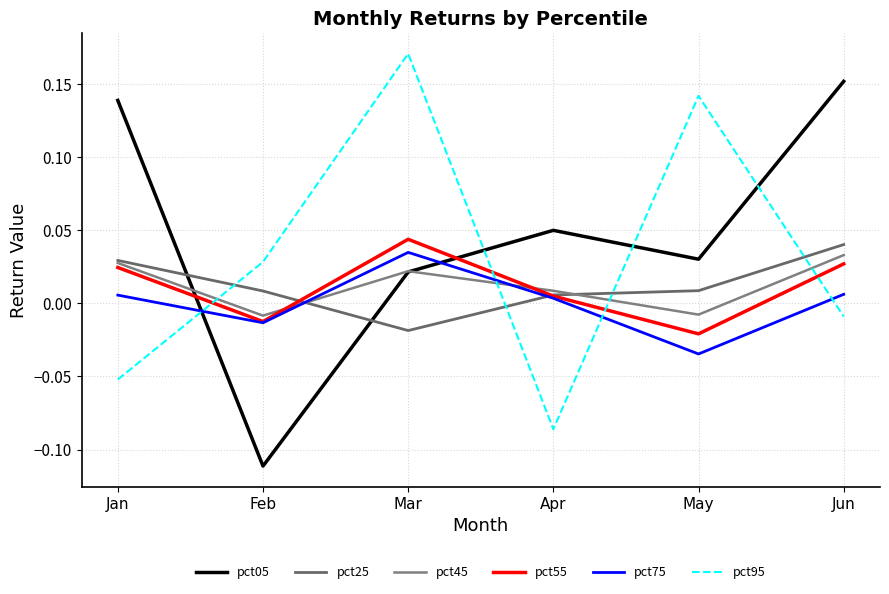

Which category has the lowest value in the pct55 series?

May